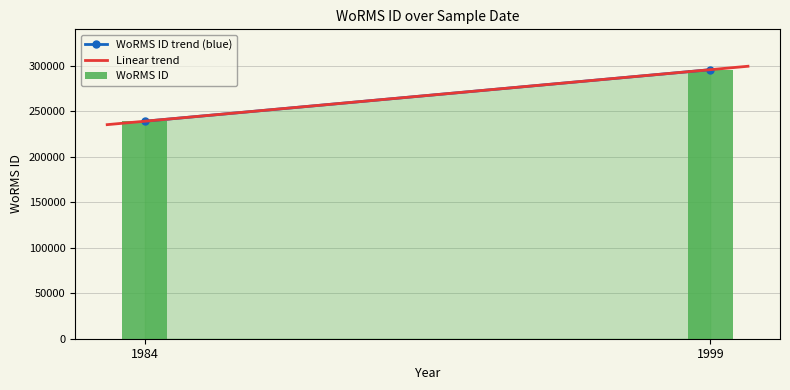

Which label corresponds to the smallest value in the chart?

1984-08-01